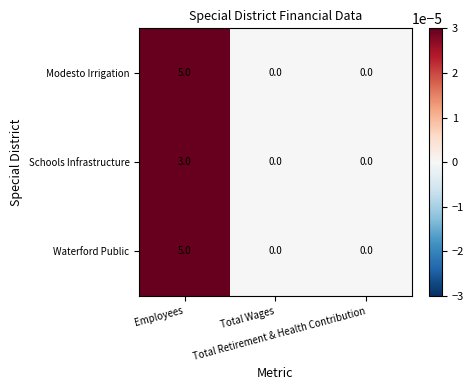

Count the Waterford Public values in the range 0 to 5.

3